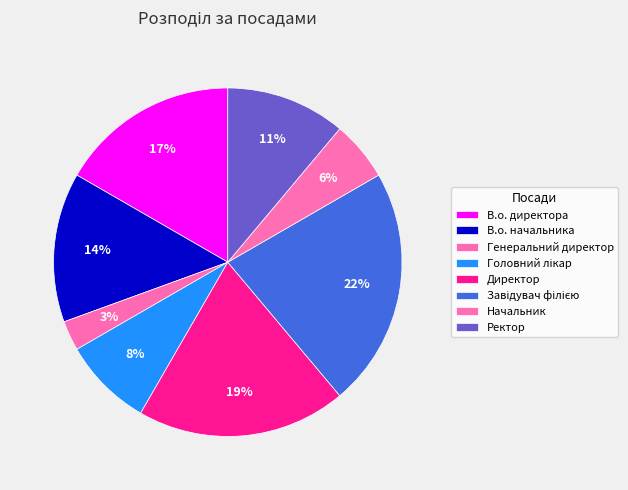

To the nearest percent, what is the combined percentage of В.о. директора and Головний лікар?

25%